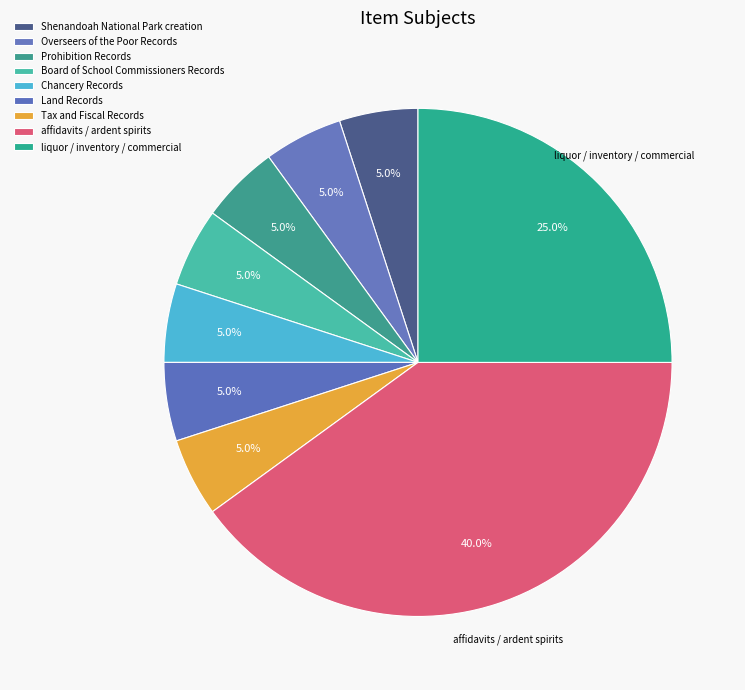

How many segments does this pie chart have?

9